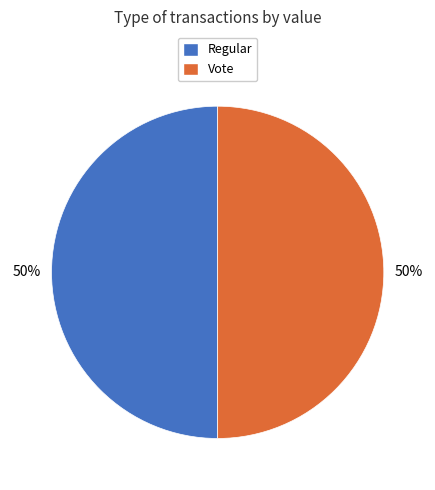

To the nearest percent, what portion does Regular represent?

50%